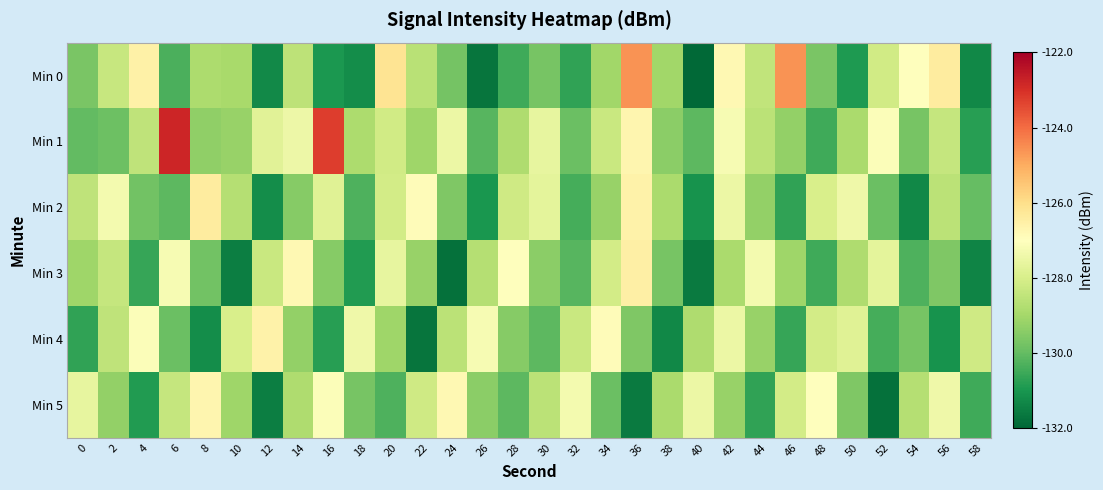

Reading left to right, transcribe all the data shown in this chart.

Min 0: 0=-129.7	2=-128.3	4=-126.5	6=-130.3	8=-128.8	10=-128.9	12=-131.3	14=-128.6	16=-131.0	18=-131.2	20=-126.2	22=-128.6	24=-129.7	26=-131.7	28=-130.5	30=-129.7	32=-130.7	34=-129.0	36=-124.6	38=-129.1	40=-131.9	42=-126.8	44=-128.5	46=-124.6	48=-129.7	50=-130.9	52=-128.2	54=-127.0	56=-126.4	58=-131.3
Min 1: 0=-130.0	2=-129.9	4=-128.5	6=-122.8	8=-129.3	10=-129.2	12=-127.8	14=-127.4	16=-123.2	18=-128.9	20=-128.2	22=-129.1	24=-127.5	26=-130.2	28=-128.8	30=-127.6	32=-129.9	34=-128.3	36=-126.7	38=-129.4	40=-130.1	42=-127.2	44=-128.6	46=-129.3	48=-130.5	50=-128.9	52=-127.1	54=-129.7	56=-128.4	58=-130.8
Min 2: 0=-128.5	2=-127.3	4=-129.8	6=-130.1	8=-126.4	10=-128.7	12=-131.2	14=-129.5	16=-127.8	18=-130.3	20=-128.1	22=-126.9	24=-129.6	26=-131.0	28=-128.2	30=-127.7	32=-130.4	34=-129.2	36=-126.6	38=-128.9	40=-131.1	42=-127.5	44=-129.3	46=-130.7	48=-128.0	50=-127.4	52=-129.9	54=-131.3	56=-128.6	58=-130.0
Min 3: 0=-129.1	2=-128.4	4=-130.6	6=-127.2	8=-129.8	10=-131.5	12=-128.3	14=-126.8	16=-129.5	18=-130.9	20=-127.6	22=-129.2	24=-131.8	26=-128.7	28=-127.0	30=-129.4	32=-130.2	34=-128.1	36=-126.5	38=-129.7	40=-131.6	42=-128.9	44=-127.3	46=-129.1	48=-130.5	50=-128.8	52=-127.7	54=-130.3	56=-129.6	58=-131.4
Min 4: 0=-130.7	2=-128.5	4=-127.1	6=-129.9	8=-131.2	10=-128.0	12=-126.6	14=-129.3	16=-130.8	18=-127.4	20=-129.1	22=-131.7	24=-128.6	26=-127.2	28=-129.5	30=-130.1	32=-128.3	34=-126.9	36=-129.6	38=-131.3	40=-128.8	42=-127.5	44=-129.2	46=-130.6	48=-128.1	50=-127.8	52=-130.4	54=-129.7	56=-131.1	58=-128.2
Min 5: 0=-127.6	2=-129.3	4=-130.9	6=-128.4	8=-126.7	10=-129.1	12=-131.5	14=-128.8	16=-127.1	18=-129.7	20=-130.3	22=-128.2	24=-126.8	26=-129.4	28=-130.1	30=-128.6	32=-127.3	34=-129.9	36=-131.6	38=-128.9	40=-127.5	42=-129.2	44=-130.7	46=-128.1	48=-127.0	50=-129.6	52=-131.8	54=-128.7	56=-127.4	58=-130.5